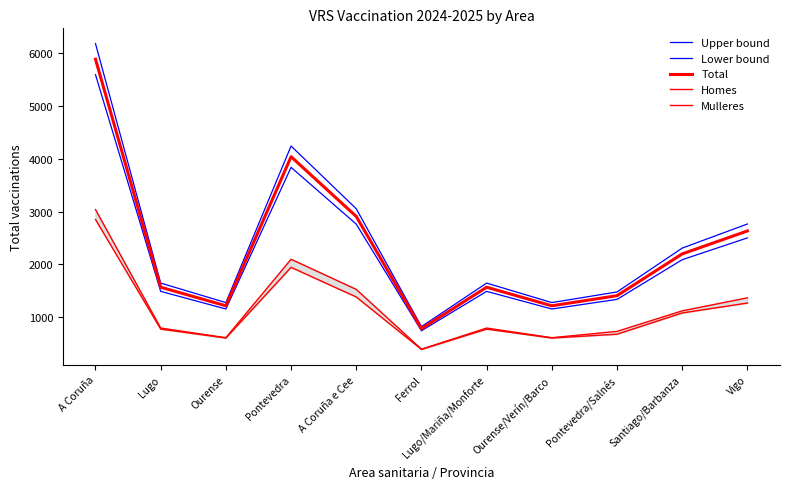

Rank the categories by Lower bound value from lowest to highest.

Ferrol, Ourense, Ourense/Verín/Barco, Pontevedra/Salnés, Lugo, Lugo/Mariña/Monforte, Santiago/Barbanza, Vigo, A Coruña e Cee, Pontevedra, A Coruña